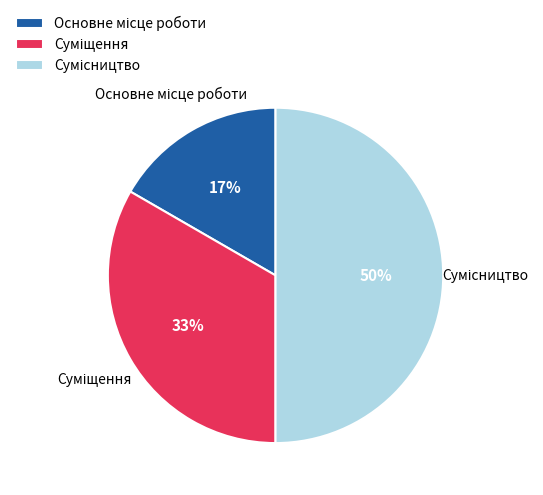

To the nearest percent, what is the average slice percentage?

33%